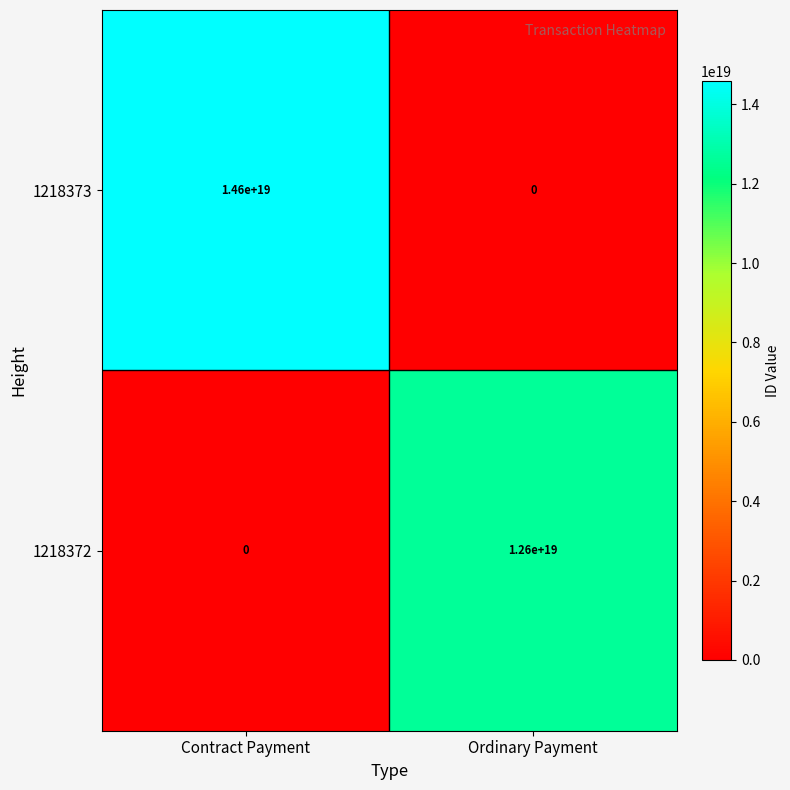

List the series in order of their overall mean, lowest first.

1218372, 1218373